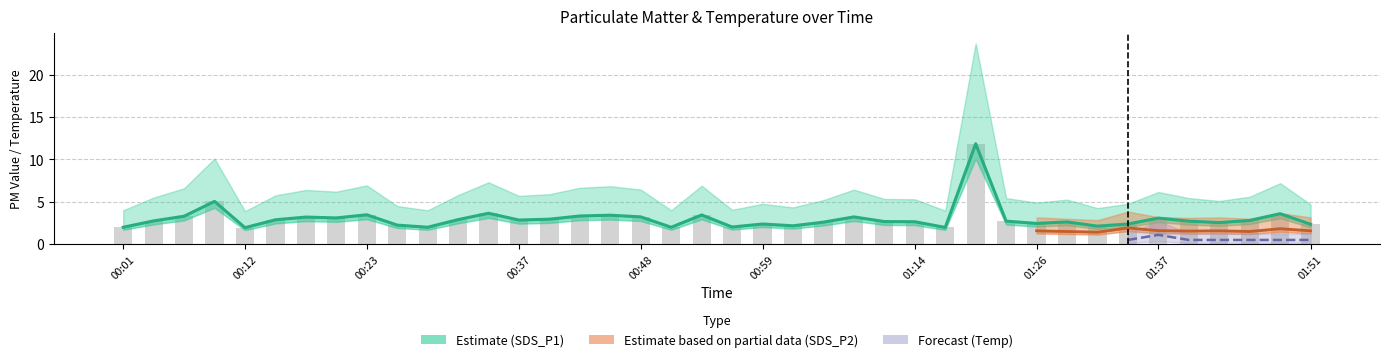

The value of SDS_P1 at 00:15 is 0.8. True or false?

False